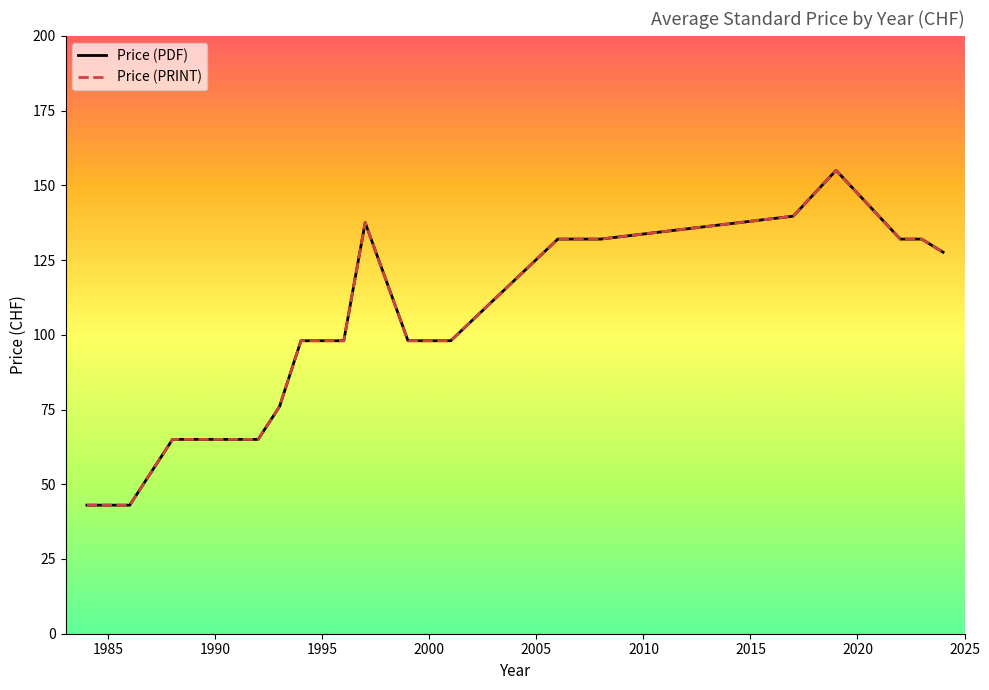

True or false: Price (PDF) and Price (PRINT) intersect in this chart.

False